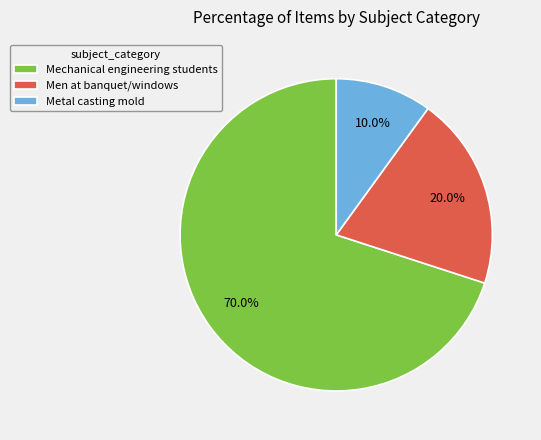

What is the majority slice?

Mechanical engineering students